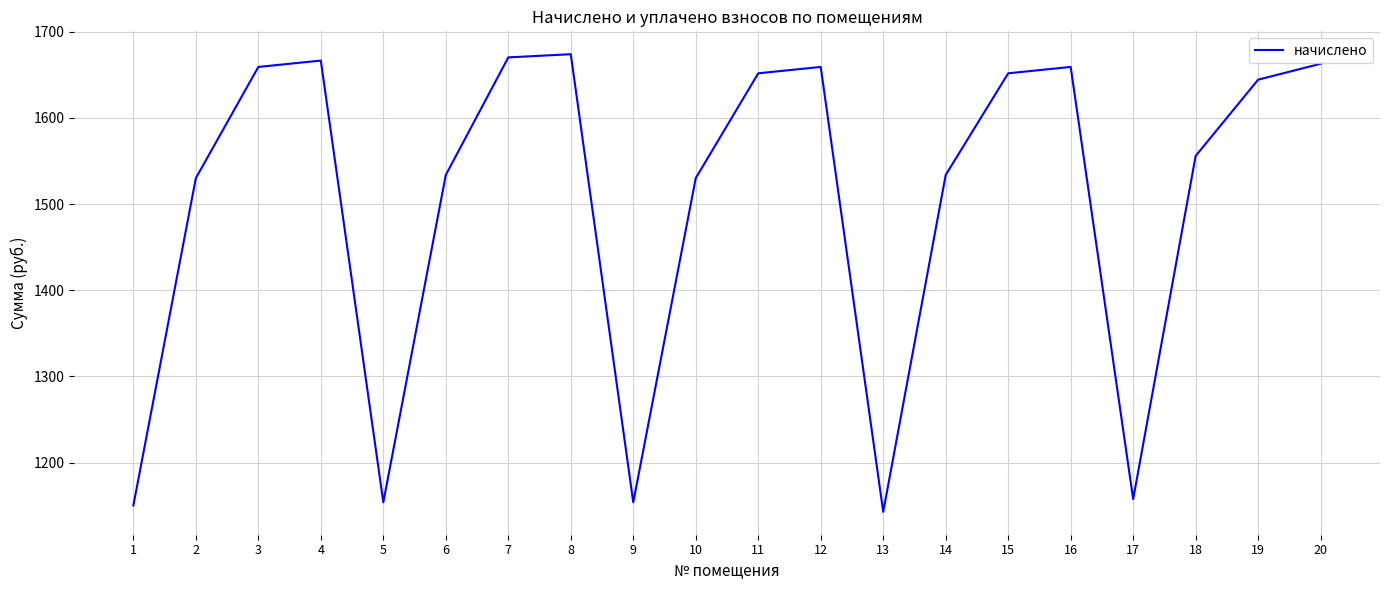

At which category does the data reach its first local valley?

5